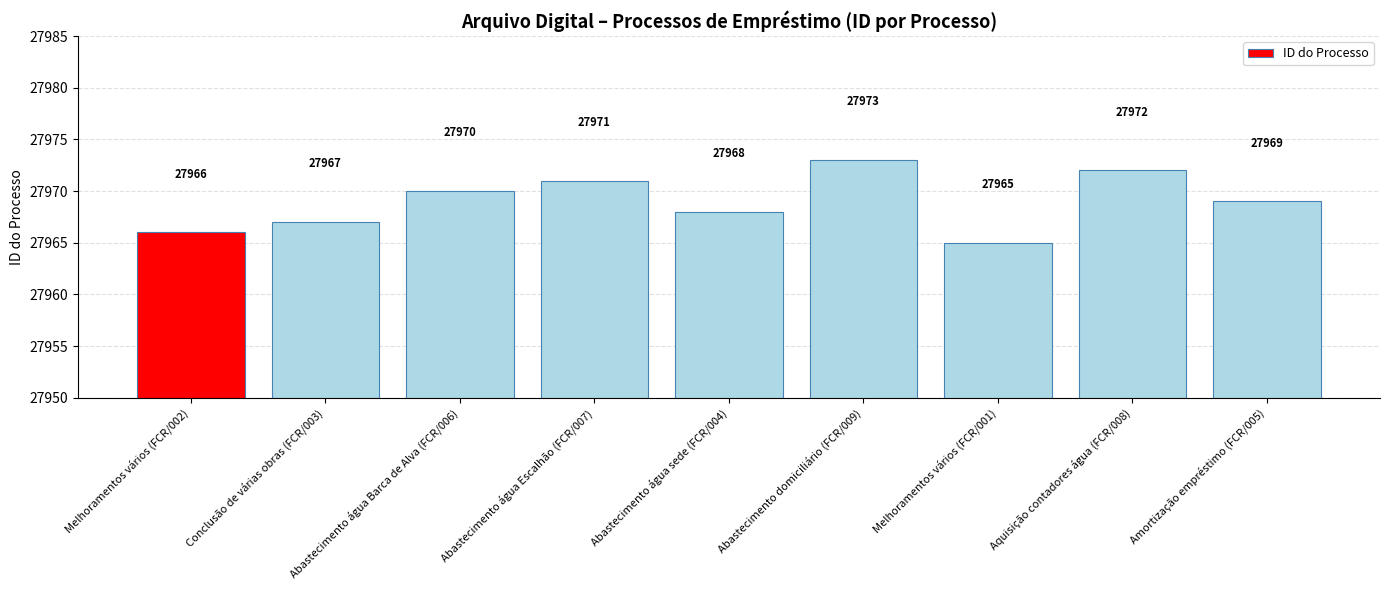

Reading left to right, transcribe all the data shown in this chart.

Melhoramentos vários (FCR/002)=27966	Conclusão de várias obras (FCR/003)=27967	Abastecimento água Barca de Alva (FCR/006)=27970	Abastecimento água Escalhão (FCR/007)=27971	Abastecimento água sede (FCR/004)=27968	Abastecimento domiciliário (FCR/009)=27973	Melhoramentos vários (FCR/001)=27965	Aquisição contadores água (FCR/008)=27972	Amortização empréstimo (FCR/005)=27969